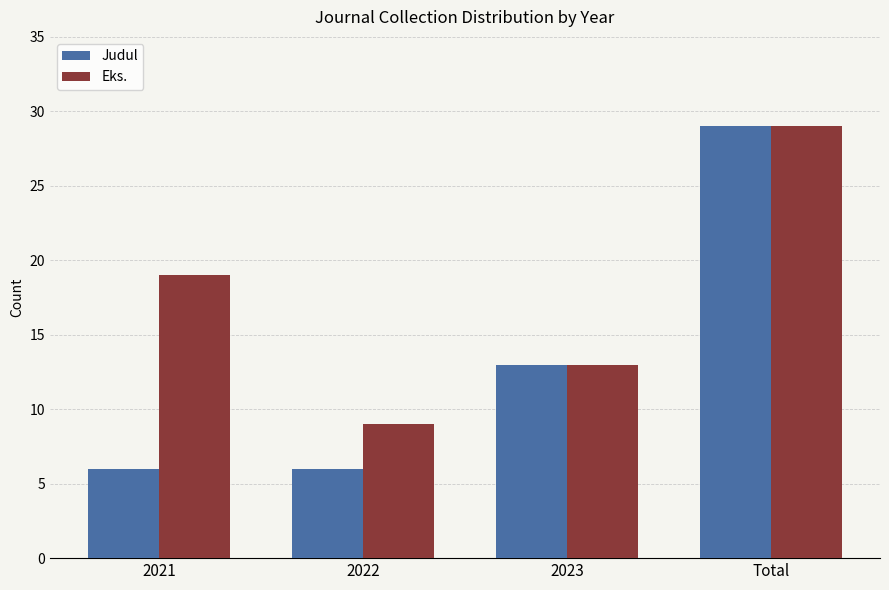

Which series has the largest range (max minus min)?

Judul